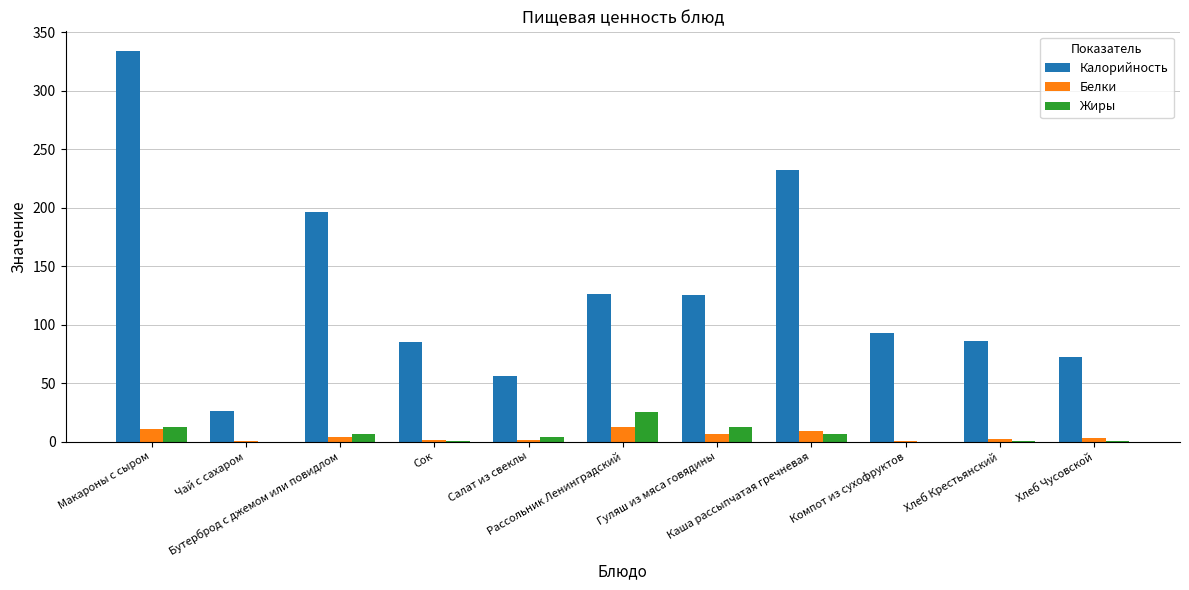

How many data points does each series have?

11